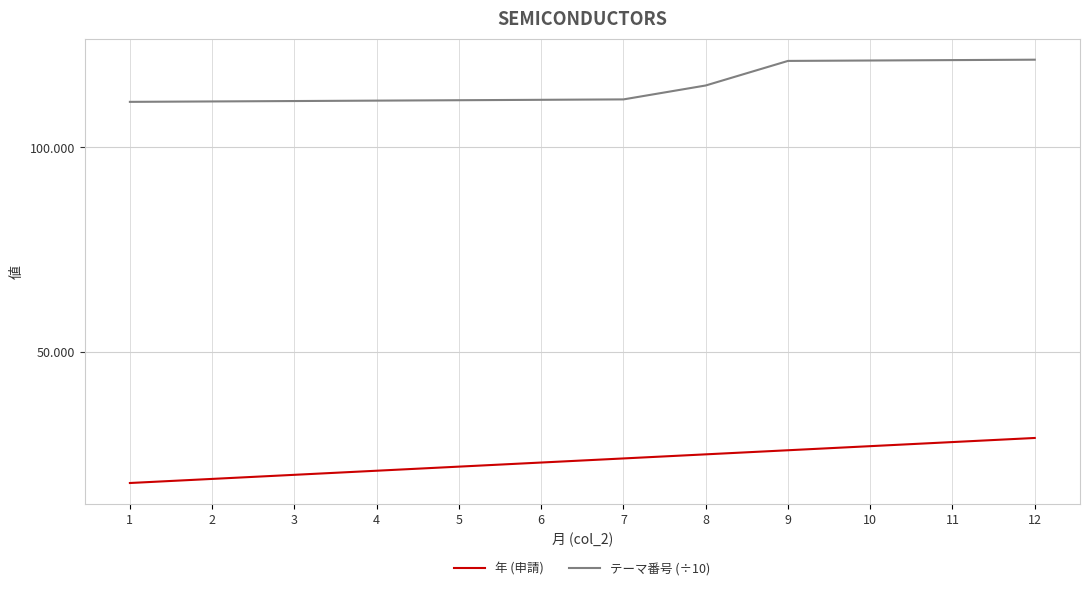

What is the difference between the 年 (申請) values at 2 and 6?

4.0